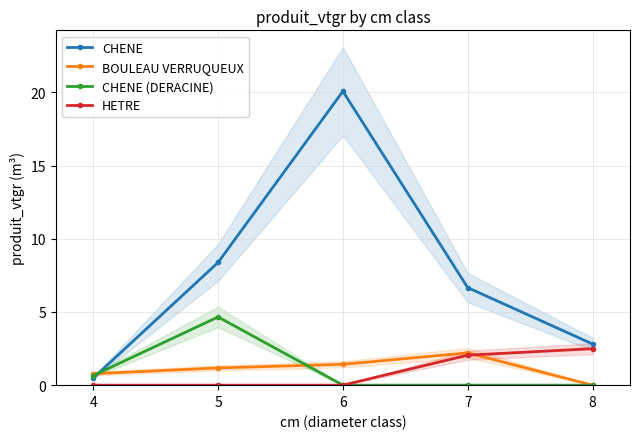

Reading left to right, what are all the values shown in this chart?

CHENE: 4=0.5	5=8.4	6=20.1	7=6.7	8=2.8
BOULEAU VERRUQUEUX: 4=0.8	5=1.2	6=1.4	7=2.2	8=0.0
CHENE (DERACINE): 4=0.7	5=4.7	6=0.0	7=0.0	8=0.0
HETRE: 4=0.0	5=0.0	6=0.0	7=2.0	8=2.5